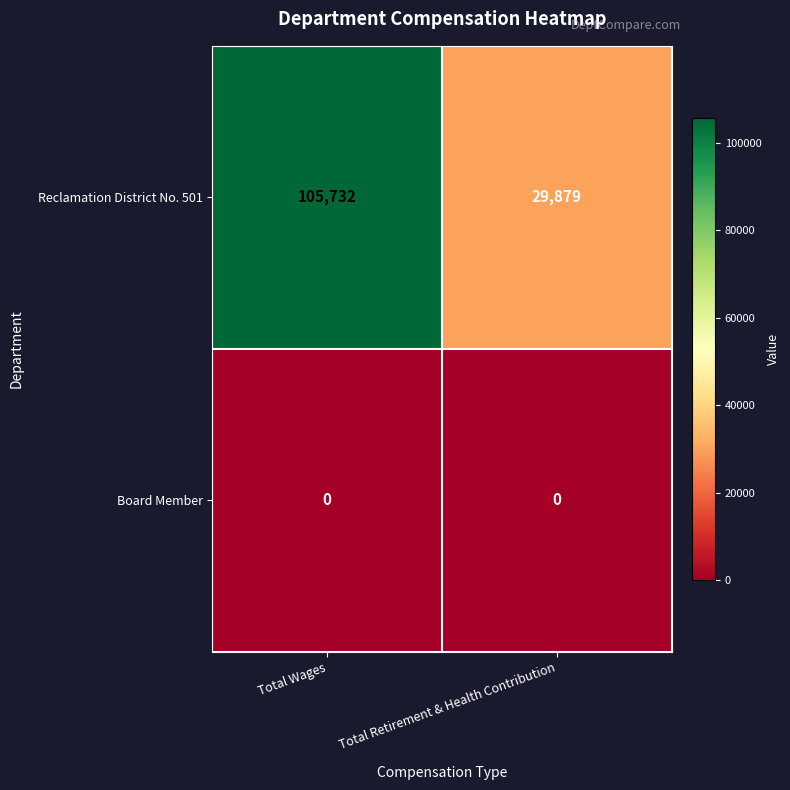

Reading left to right, what are all the values shown in this chart?

Reclamation District No. 501: 105732	29879
Board Member: 0	0